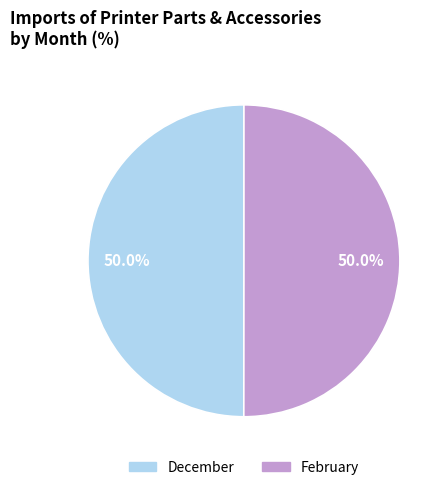

What is the ratio of the value at December to the value at February?

1.0